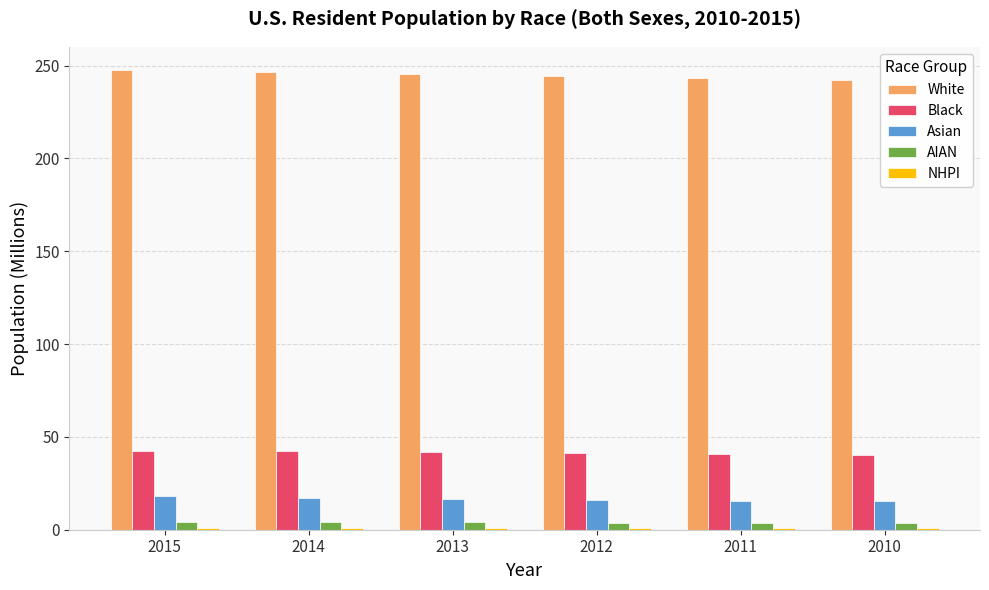

True or false: White has a value of 244.4 at 2012.

True